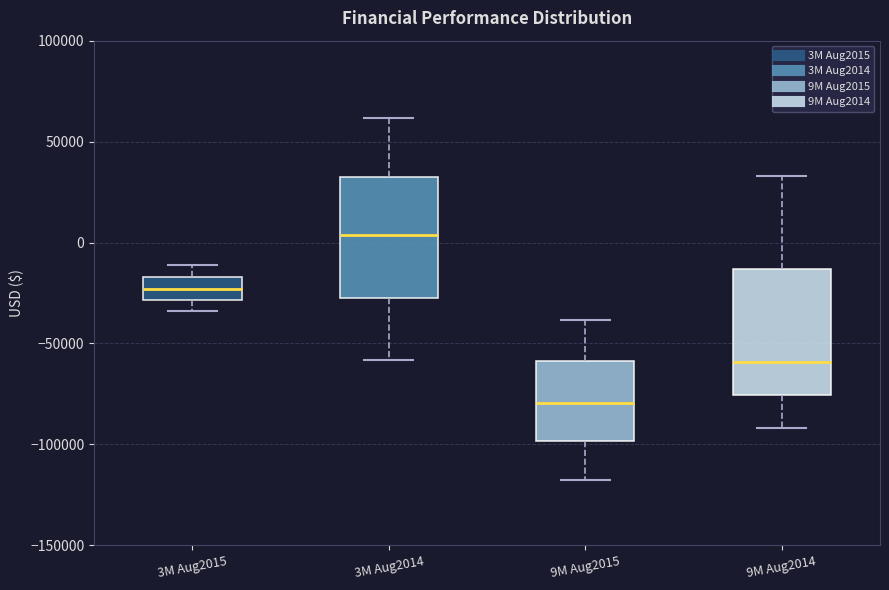

Which box's median line is the highest?

3M Aug2014